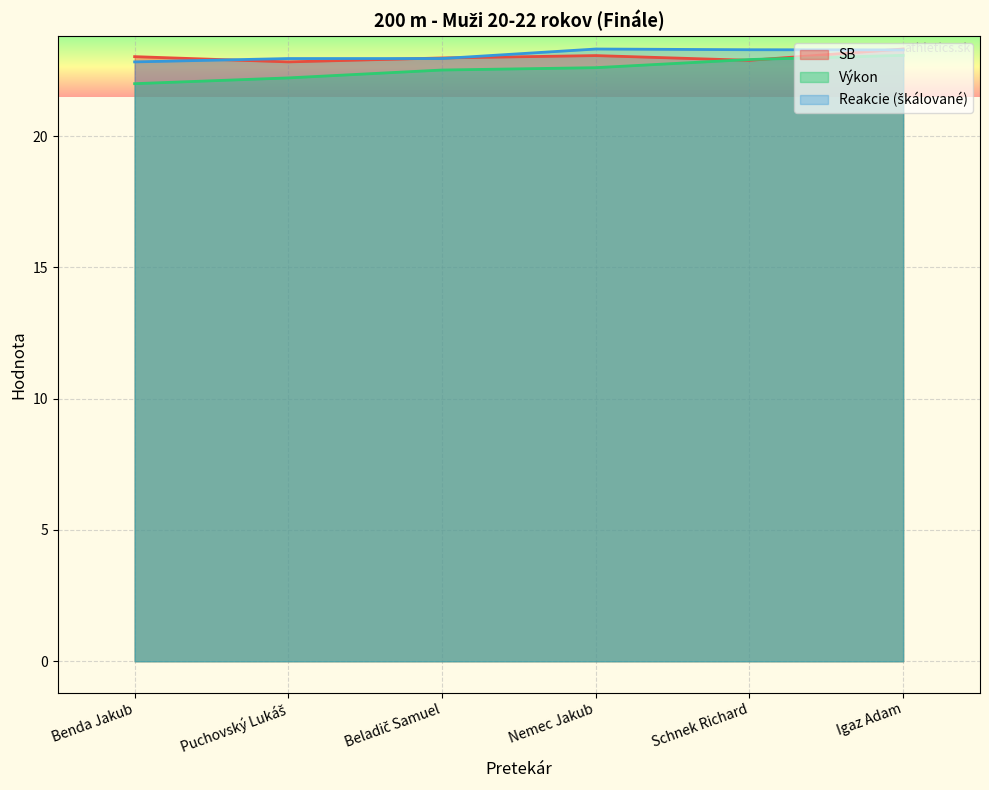

What are all the series names shown in the legend?

SB, Výkon, Reakcie